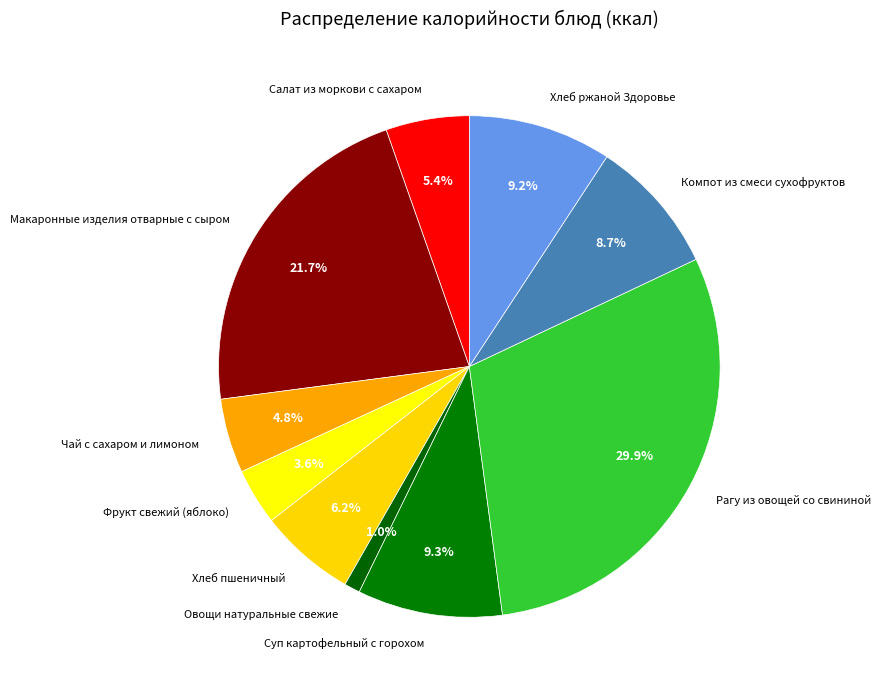

Approximately how many times larger is the value at Макаронные изделия отварные с сыром compared to Хлеб ржаной Здоровье?

2.4